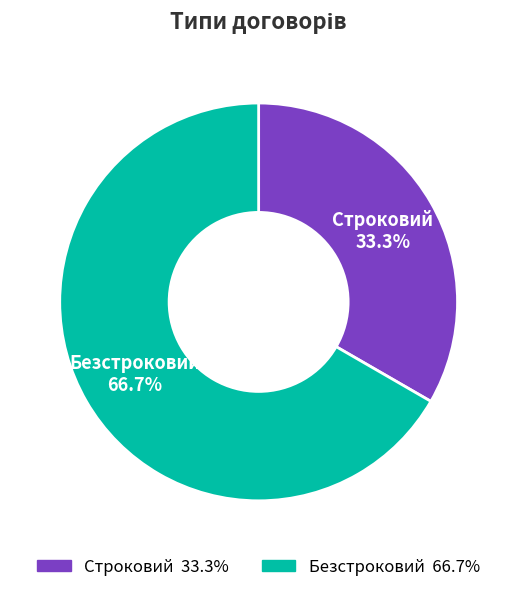

What is the smallest slice in the pie chart?

Строковий